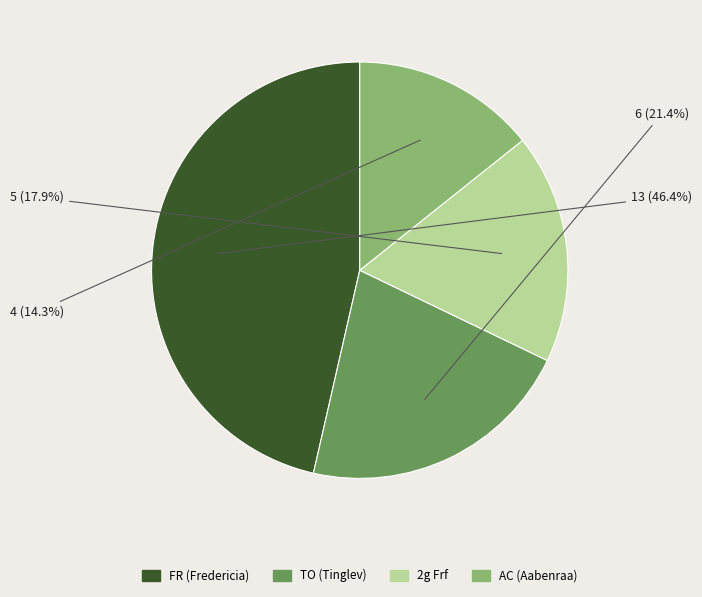

Is there any slice that represents more than half of the pie?

No